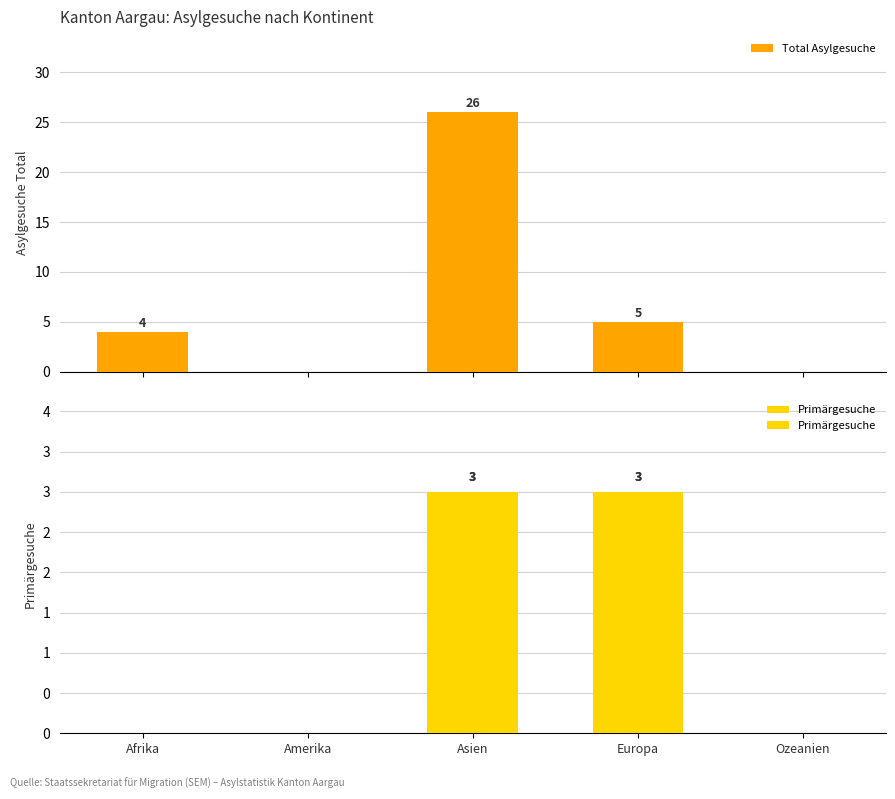

How many data points in Primärgesuche are above 0?

2